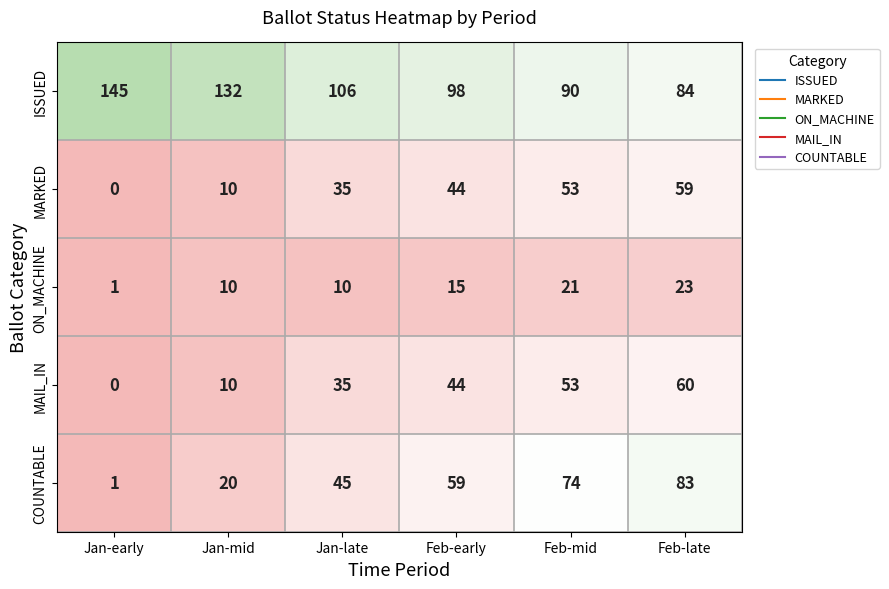

Reading left to right, extract all data points from this chart.

ISSUED: 145	132	106	98	90	84
MARKED: 0	10	35	44	53	59
ON_MACHINE: 1	10	10	15	21	23
MAIL_IN: 0	10	35	44	53	60
COUNTABLE: 1	20	45	59	74	83